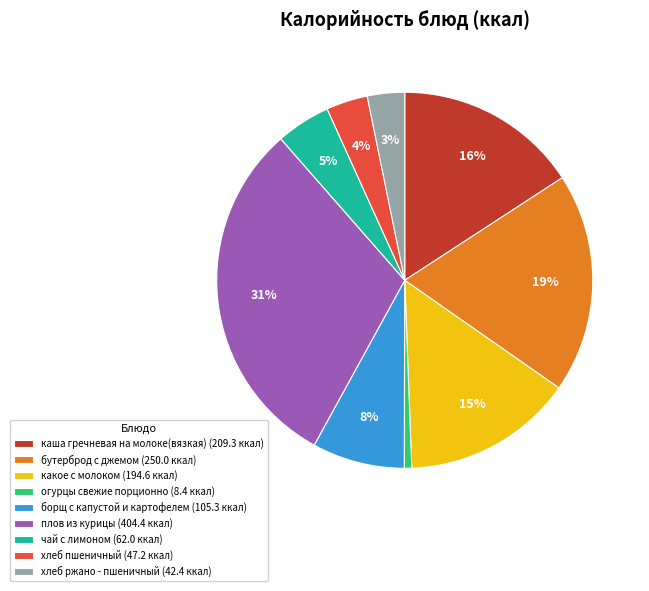

To the nearest percent, what is the average slice percentage?

11%